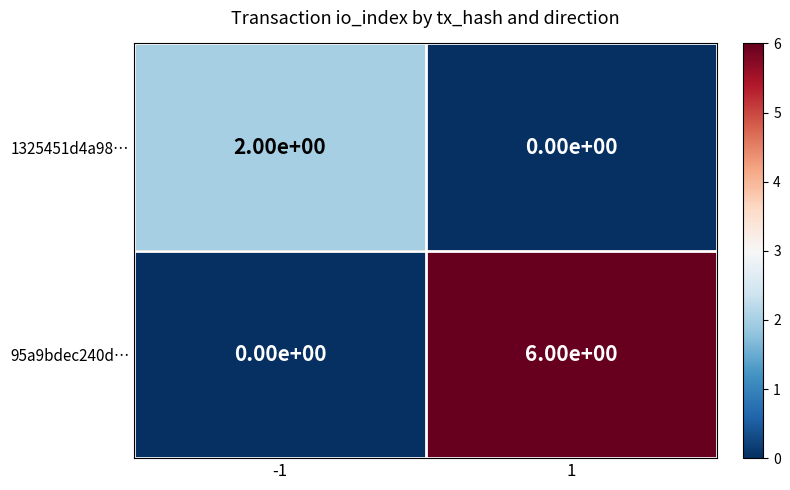

How many distinct data groups are displayed?

2